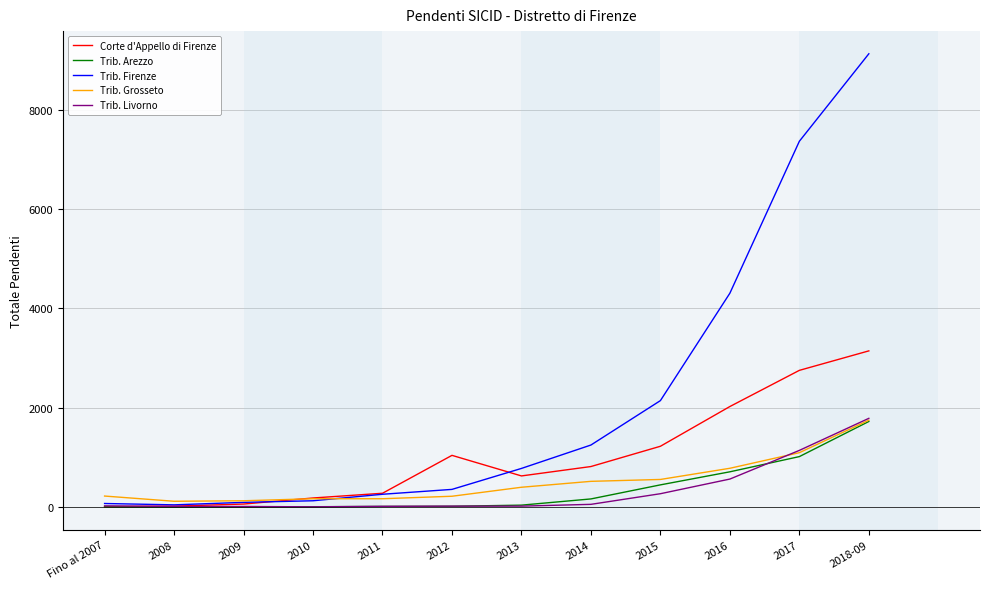

What is the highest value of the Trib. Arezzo series?

1725